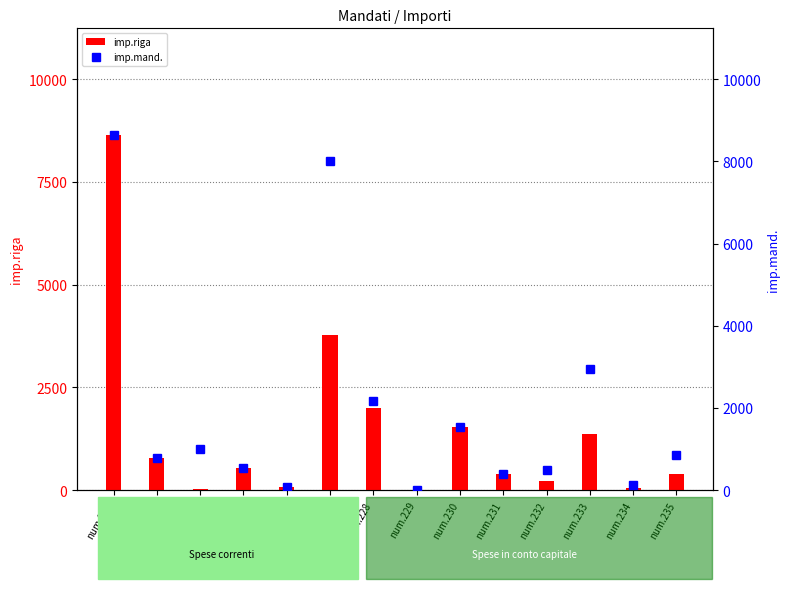

At which label does imp.riga reach its minimum?

num.229